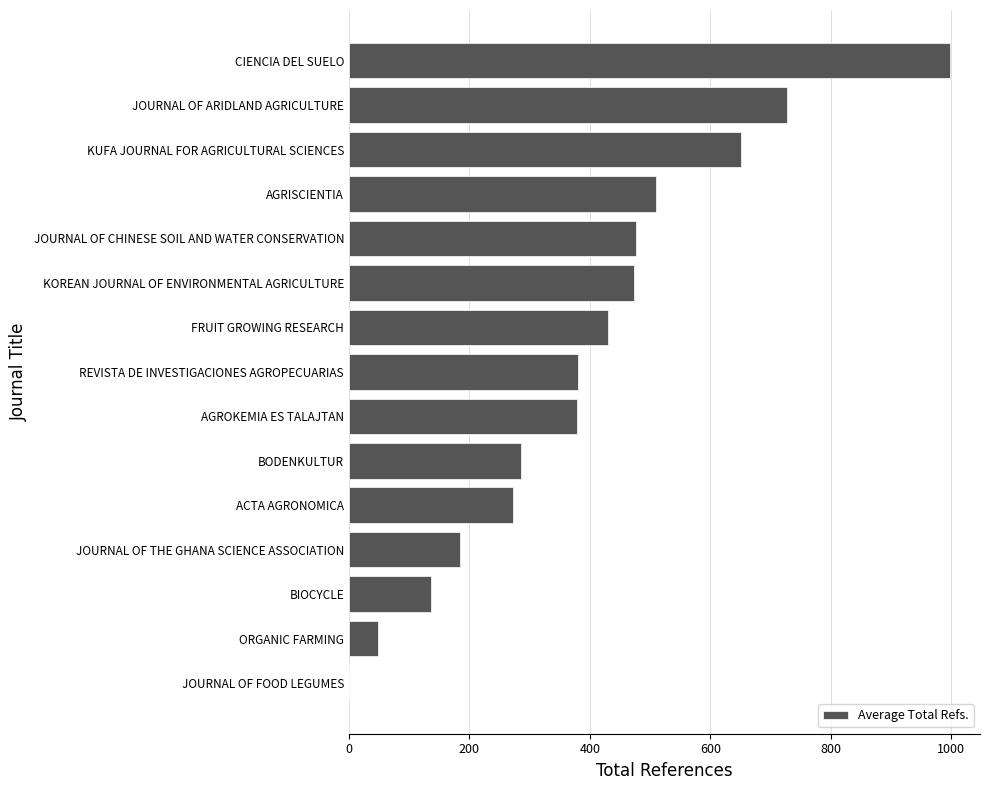

How many series are shown in this chart?

1